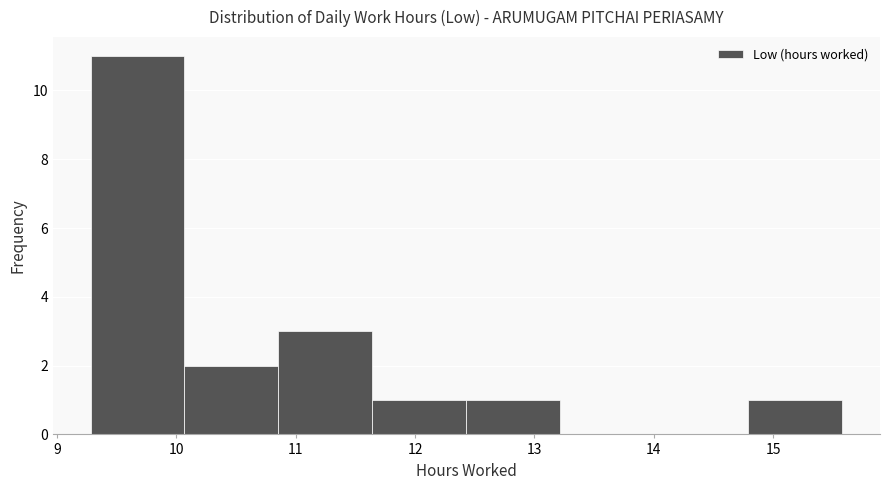

Reading left to right, transcribe this chart: for each bar, give the range it covers on the x-axis and its height. Neither the bar edges nor the heights are printed on the chart, so give them approximately, as read against the axes.

9.3 to 10.1: 11
10.1 to 10.9: 2
10.9 to 11.6: 3
11.6 to 12.4: 1
12.4 to 13.2: 1
13.2 to 14.0: 0
14.0 to 14.8: 0
14.8 to 15.6: 1